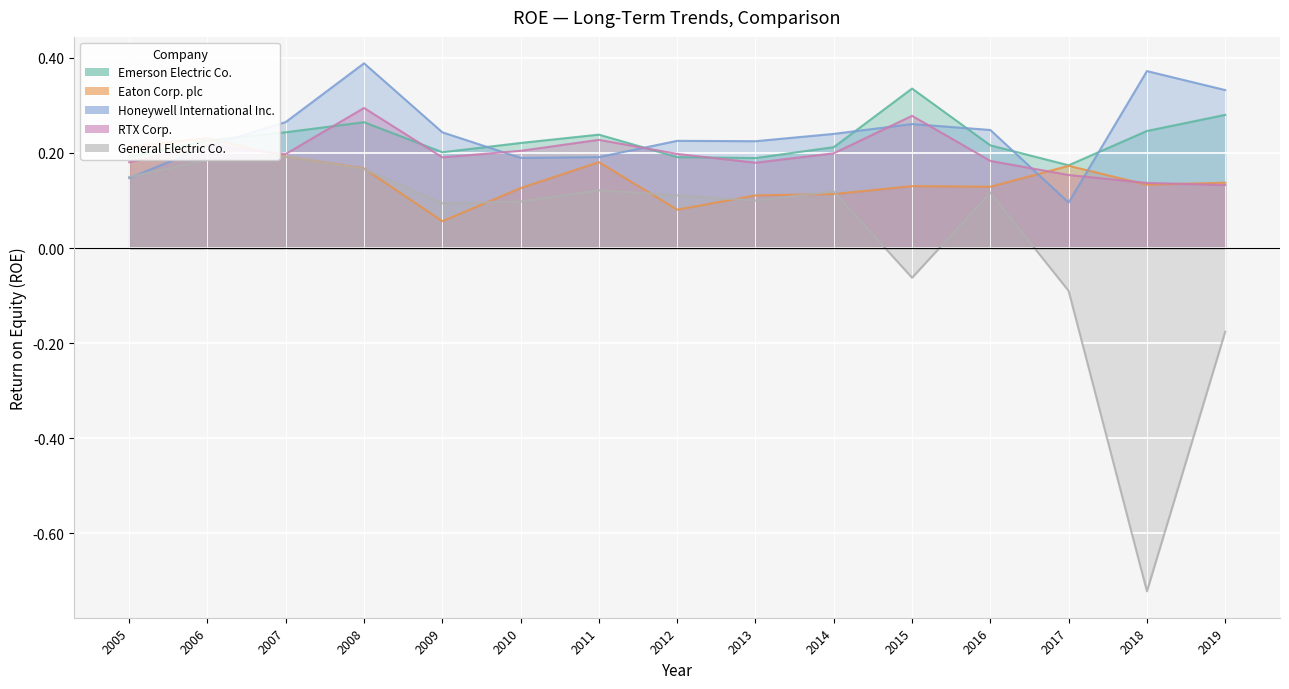

Reading left to right, extract all data points from this chart.

Emerson Electric Co.: 0.2	0.2	0.2	0.3	0.2	0.2	0.2	0.2	0.2	0.2	0.3	0.2	0.2	0.2	0.3
Eaton Corp. plc: 0.2	0.2	0.2	0.2	0.1	0.1	0.2	0.1	0.1	0.1	0.1	0.1	0.2	0.1	0.1
Honeywell International Inc.: 0.1	0.2	0.3	0.4	0.2	0.2	0.2	0.2	0.2	0.2	0.3	0.2	0.1	0.4	0.3
RTX Corp.: 0.2	0.2	0.2	0.3	0.2	0.2	0.2	0.2	0.2	0.2	0.3	0.2	0.2	0.1	0.1
General Electric Co.: 0.1	0.2	0.2	0.2	0.1	0.1	0.1	0.1	0.1	0.1	-0.1	0.1	-0.1	-0.7	-0.2